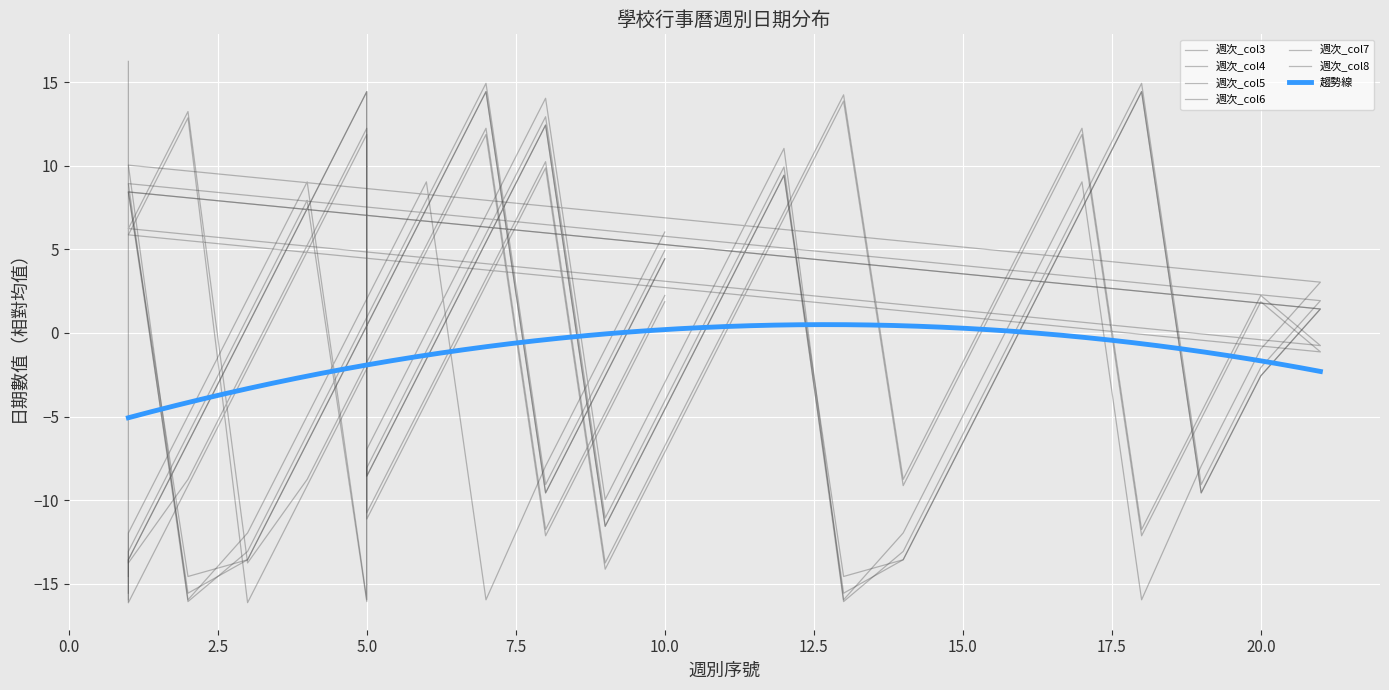

Read the 週次_col6 value at 6.

-1.6